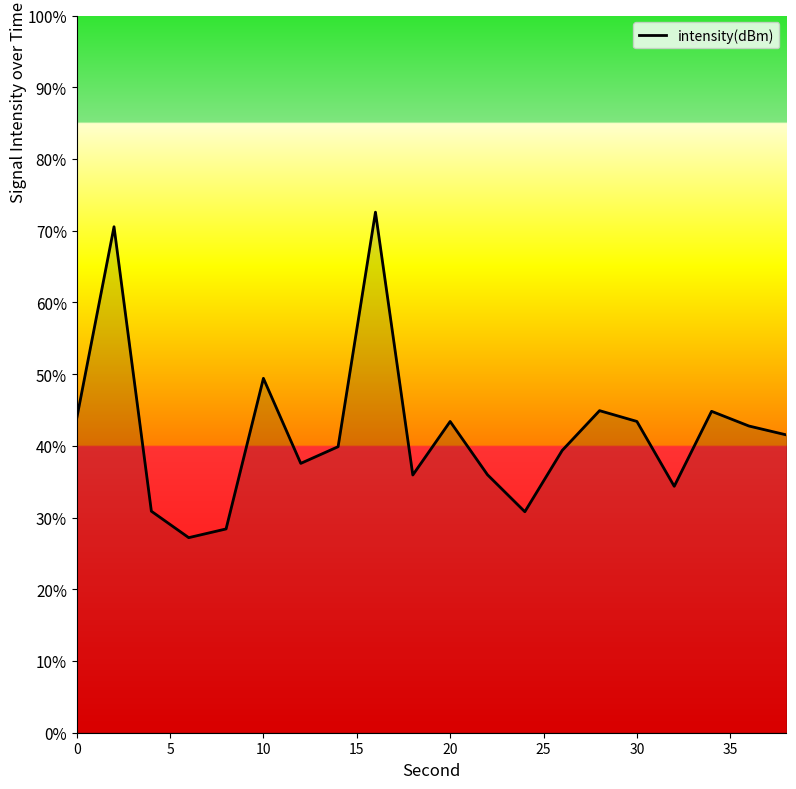

What is the maximum value shown in the chart?

72.6